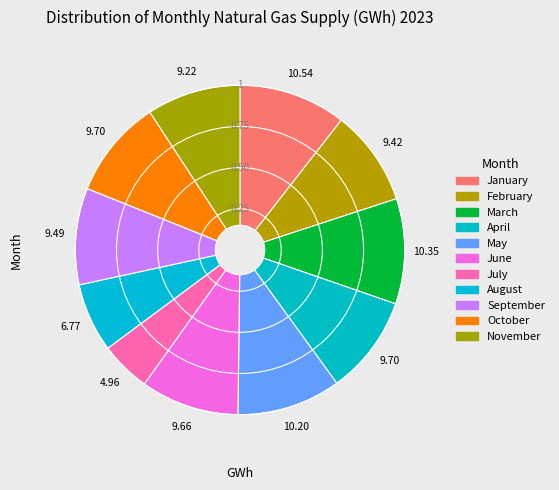

Combined, do November and January account for over 50%?

No